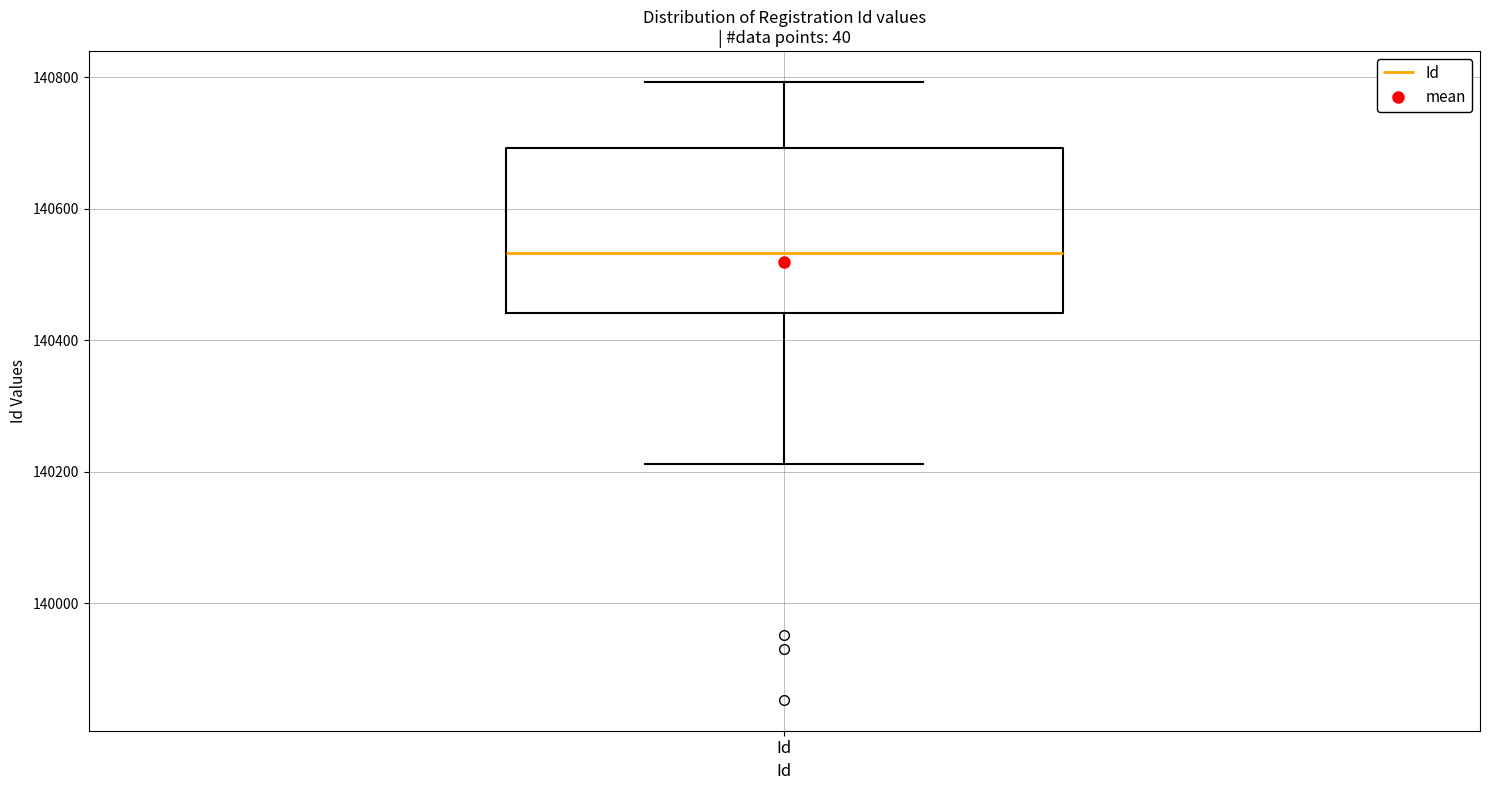

Read this box plot against the y-axis: the position of the median line, the range covered by the box, and the ends of both whiskers. The values are not printed on the chart, so give them approximately, as read against the axis.

median 140540, box 140440 to 140700, whiskers 140220 to 140800